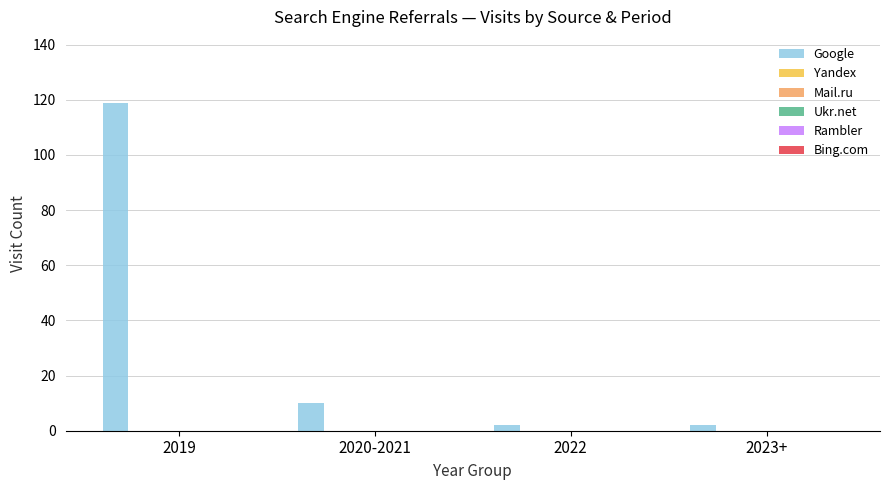

Does the chart contain any negative values?

No